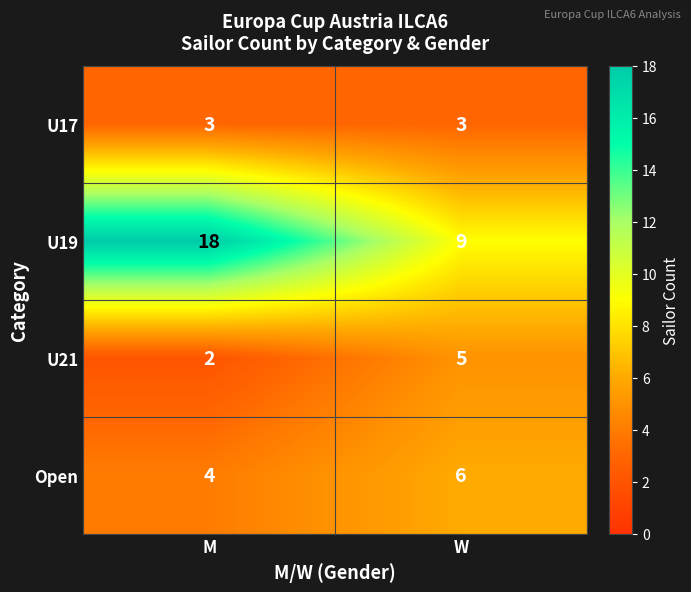

Is it true that U21 equals 2 at M?

True